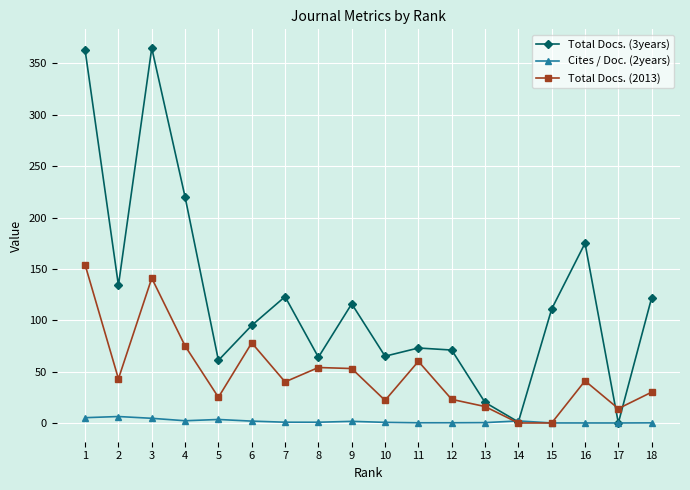

What is the difference between the maximum and minimum values in the Cites / Doc. (2years) series?

6.3